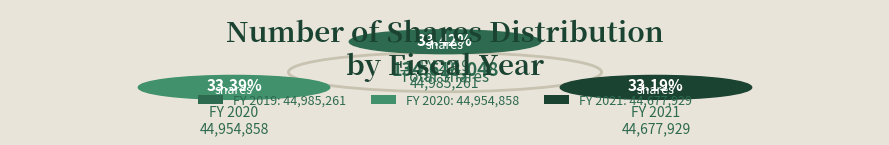

Count the number of slices in the pie.

3